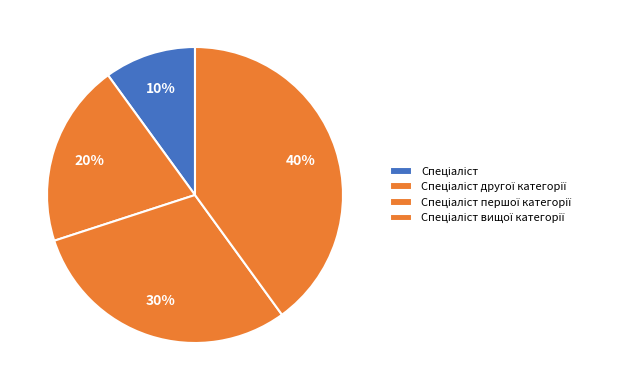

Is there any slice that represents more than half of the pie?

No